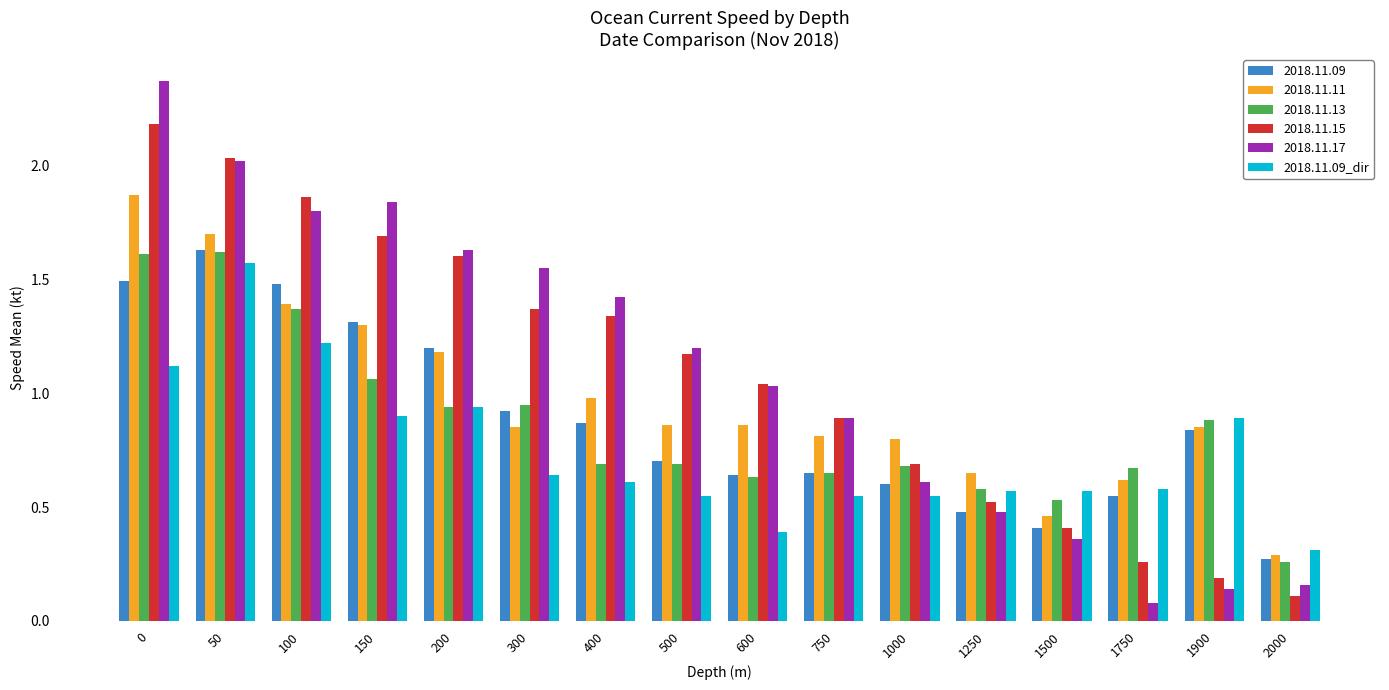

At which label is 2018.11.13 closest to 0?

2000